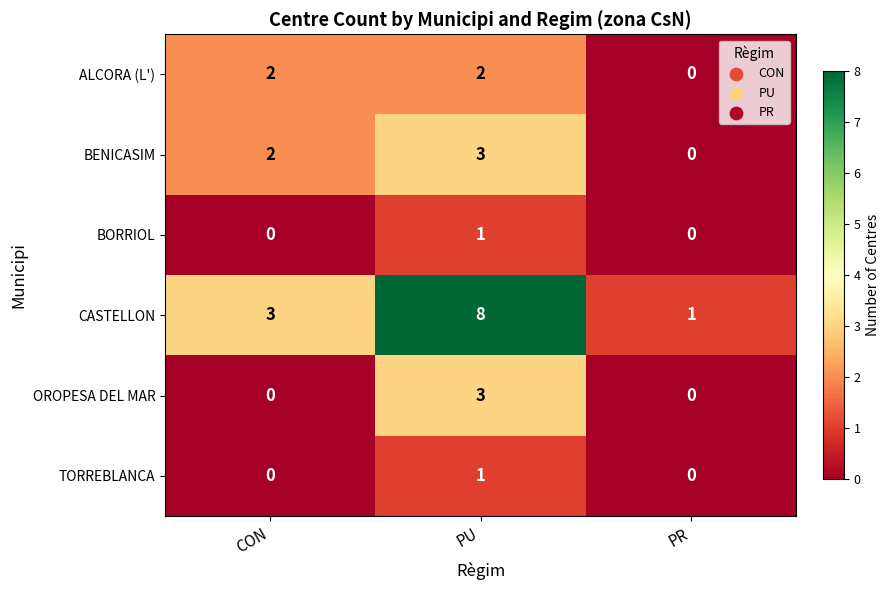

Reading left to right, what are all the values shown in this chart?

ALCORA (L'): 2	2	0
BENICASIM: 2	3	0
BORRIOL: 0	1	0
CASTELLON: 3	8	1
OROPESA DEL MAR: 0	3	0
TORREBLANCA: 0	1	0